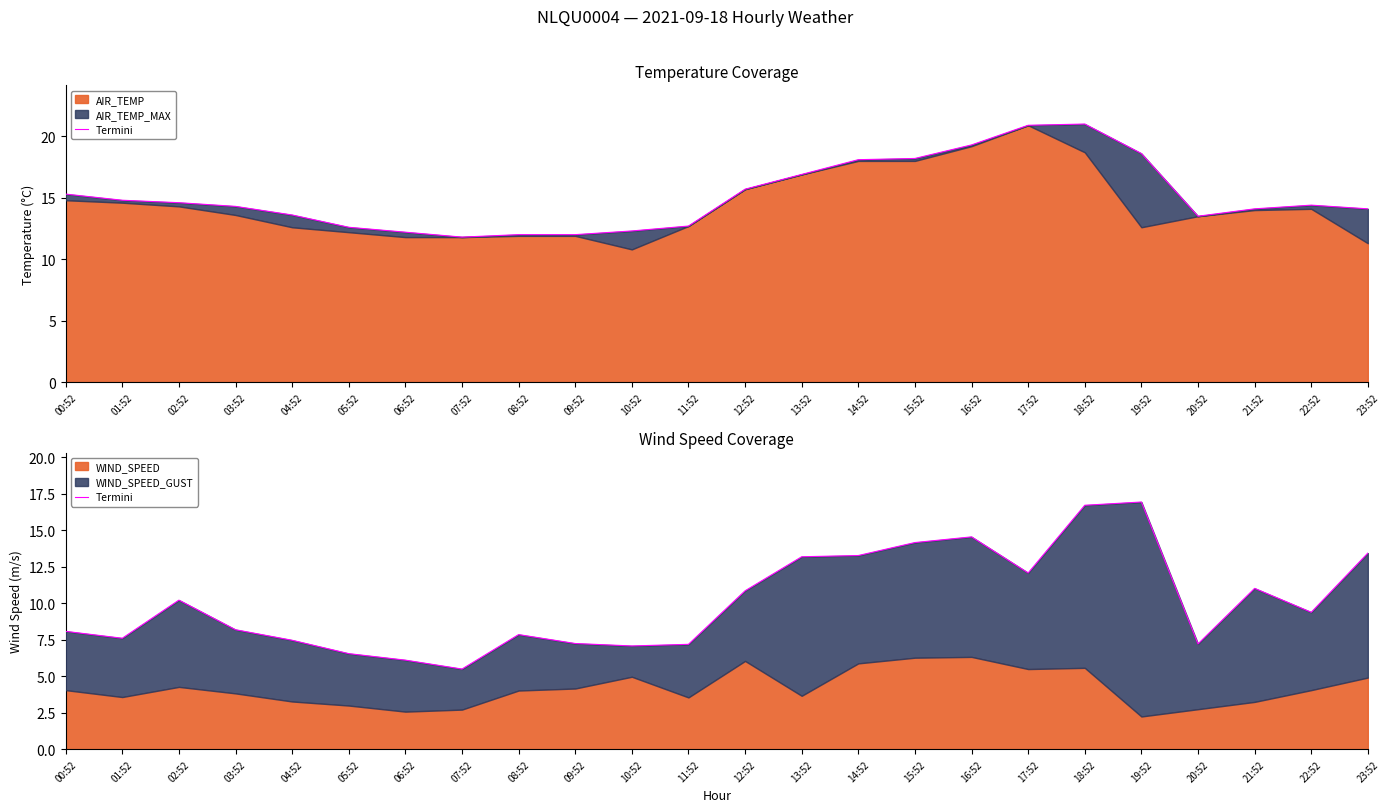

What is the ratio of the value at 07:52 to the value at 12:52?

0.5